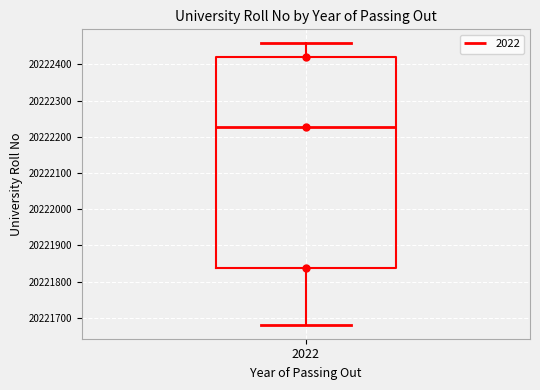

Transcribe this box plot: give where the median line is, the range the box spans, and where the two whiskers end, as read against the y-axis. The values are not printed on the chart, so give them approximately, as read against the axis.

median 20222230, box 20221840 to 20222420, whiskers 20221680 to 20222460